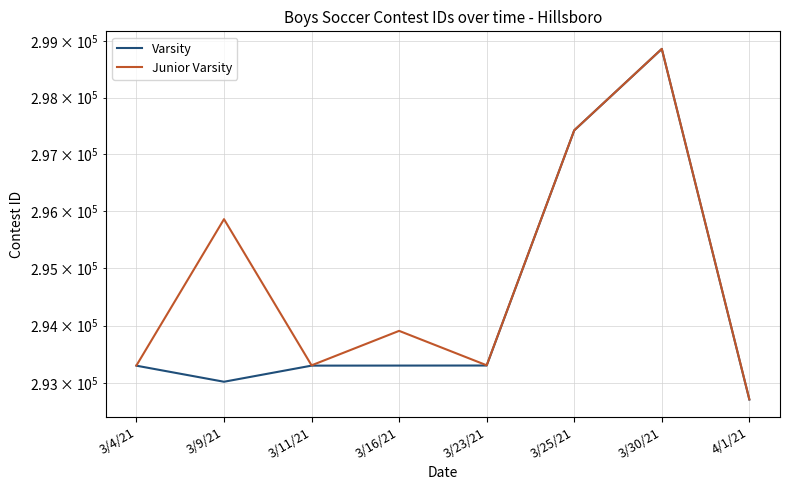

How many lines are shown in the chart?

2